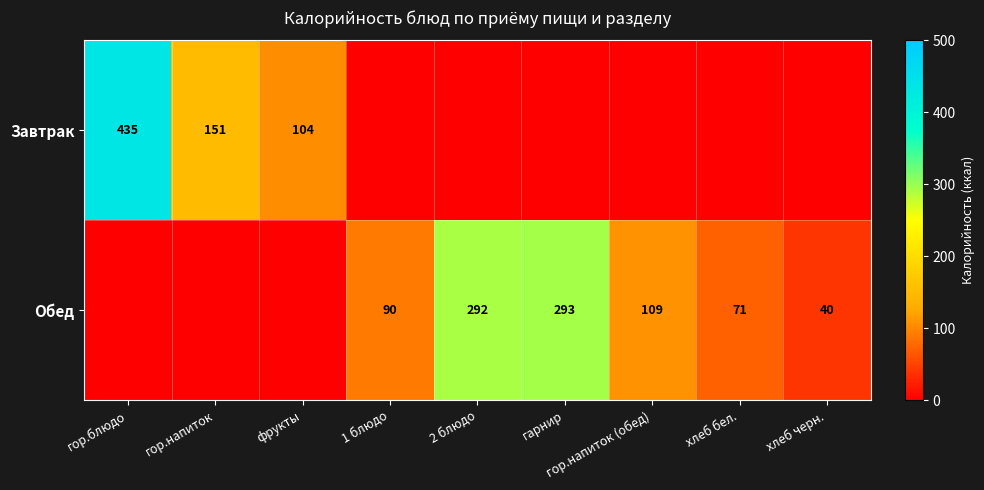

Is the value of Обед at хлеб черн. greater than the value of Завтрак at гор.блюдо?

No